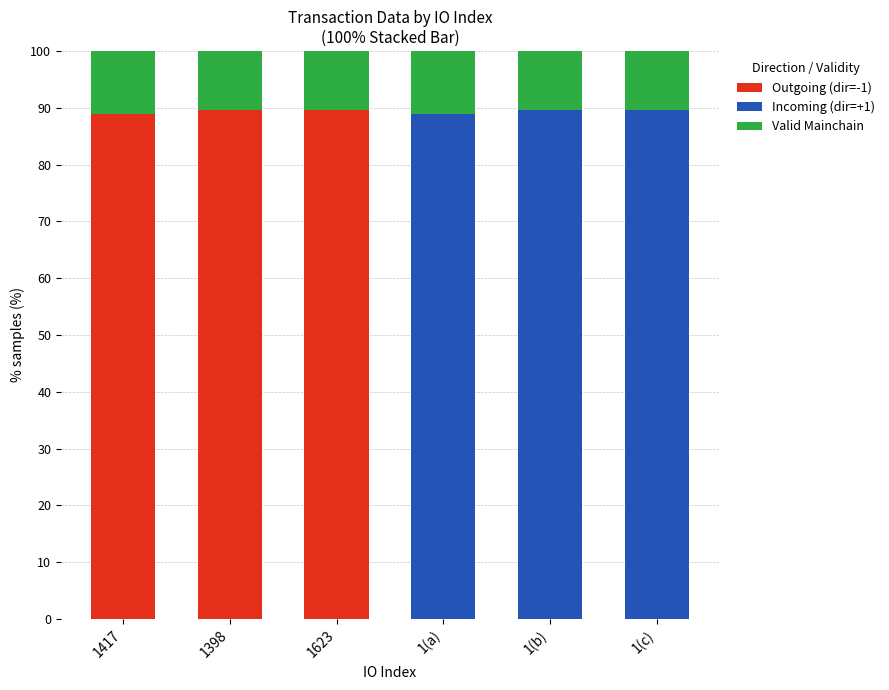

What is the total value across all series at 1623?

100.0